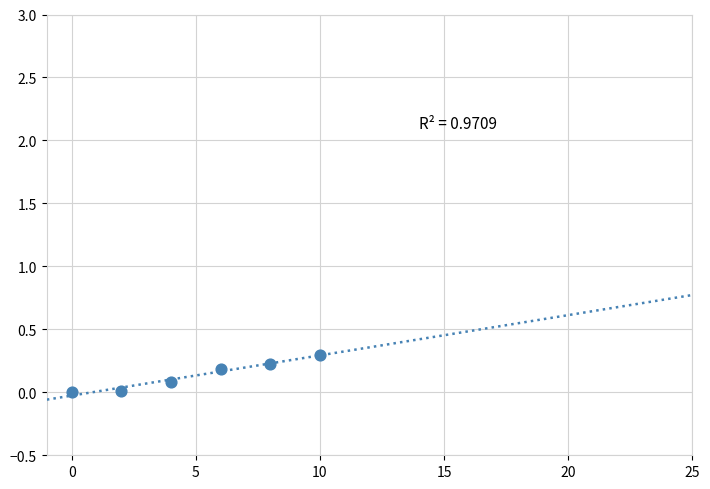

What is the range of X values (max minus min)?

10.0